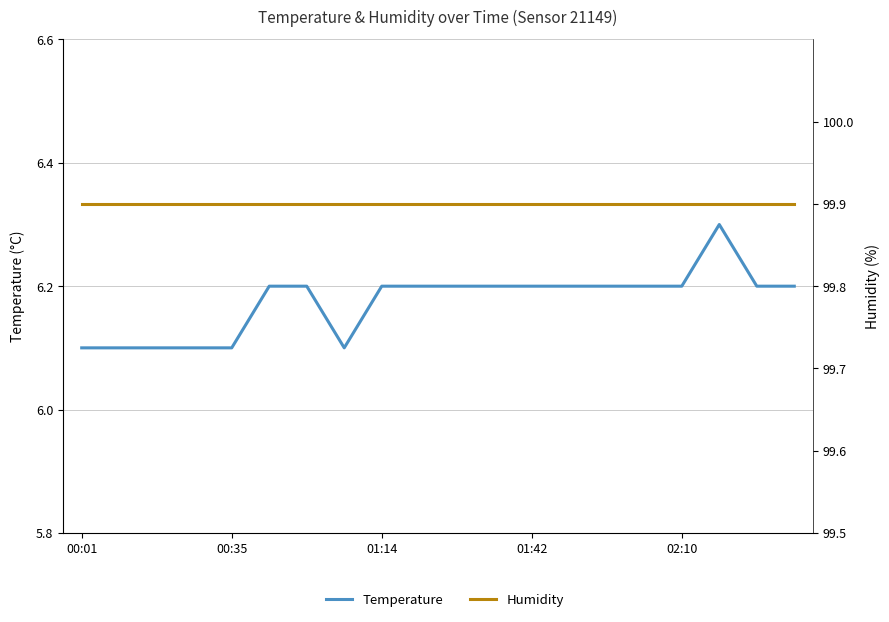

Rank the series at 11 from highest to lowest value.

Humidity, Temperature